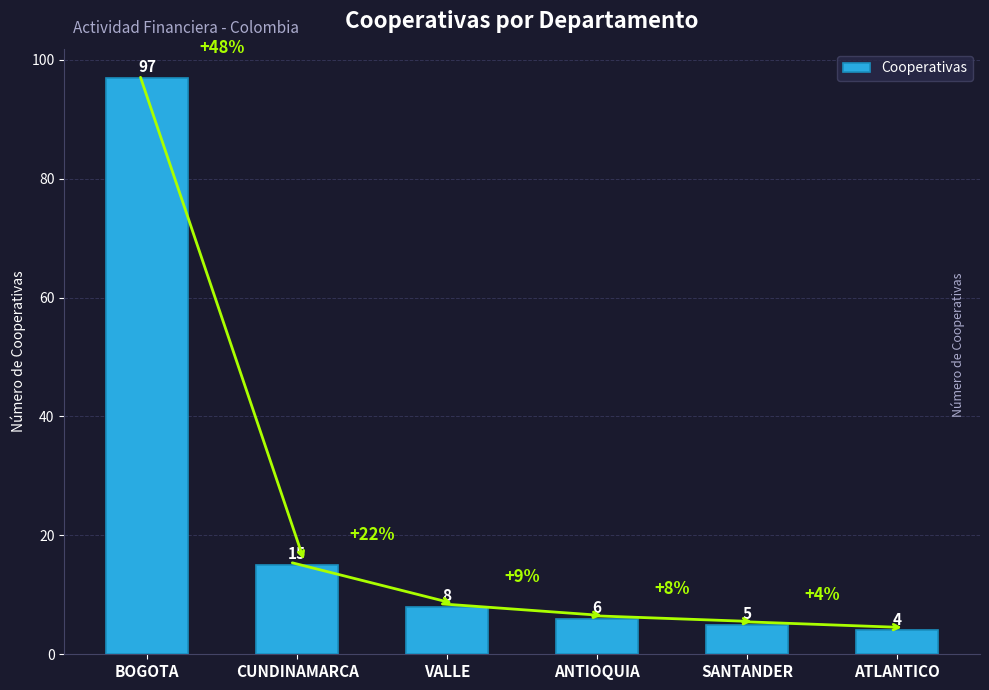

What is the maximum value shown in the chart?

97